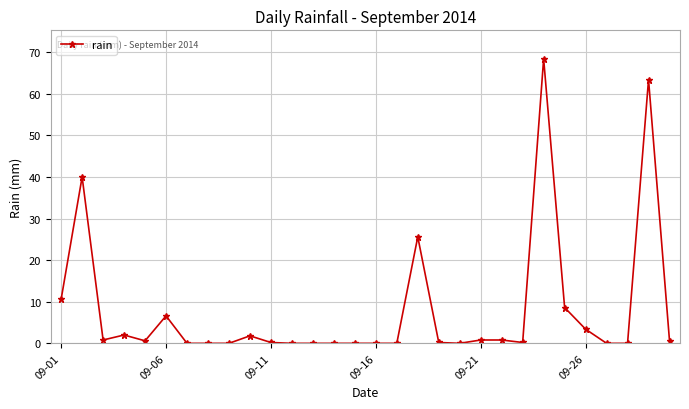

What is the difference between the maximum and minimum values?

68.4